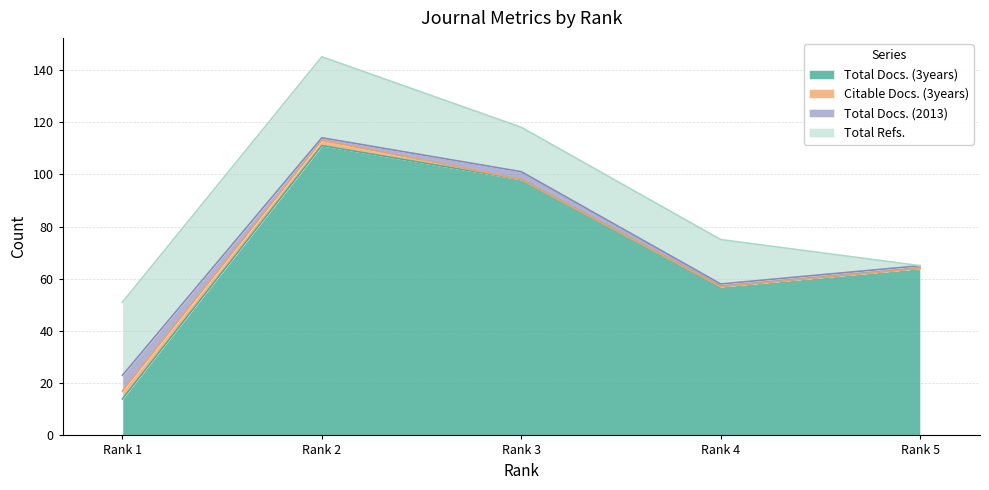

True or false: Total Refs. has a value of 28 at Rank 1.

True